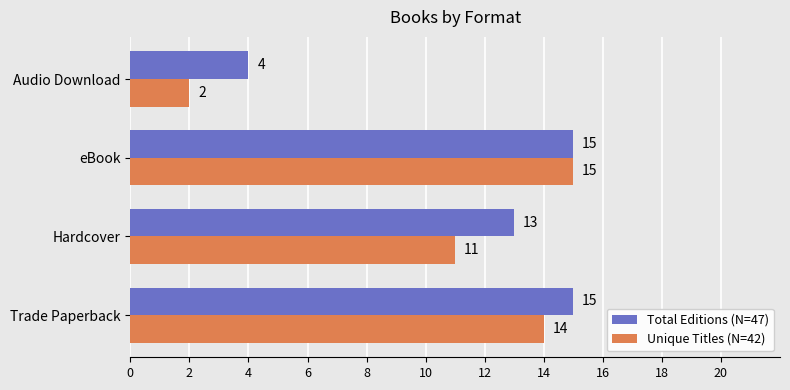

What is the sum of all Total Editions (N=47) values?

47